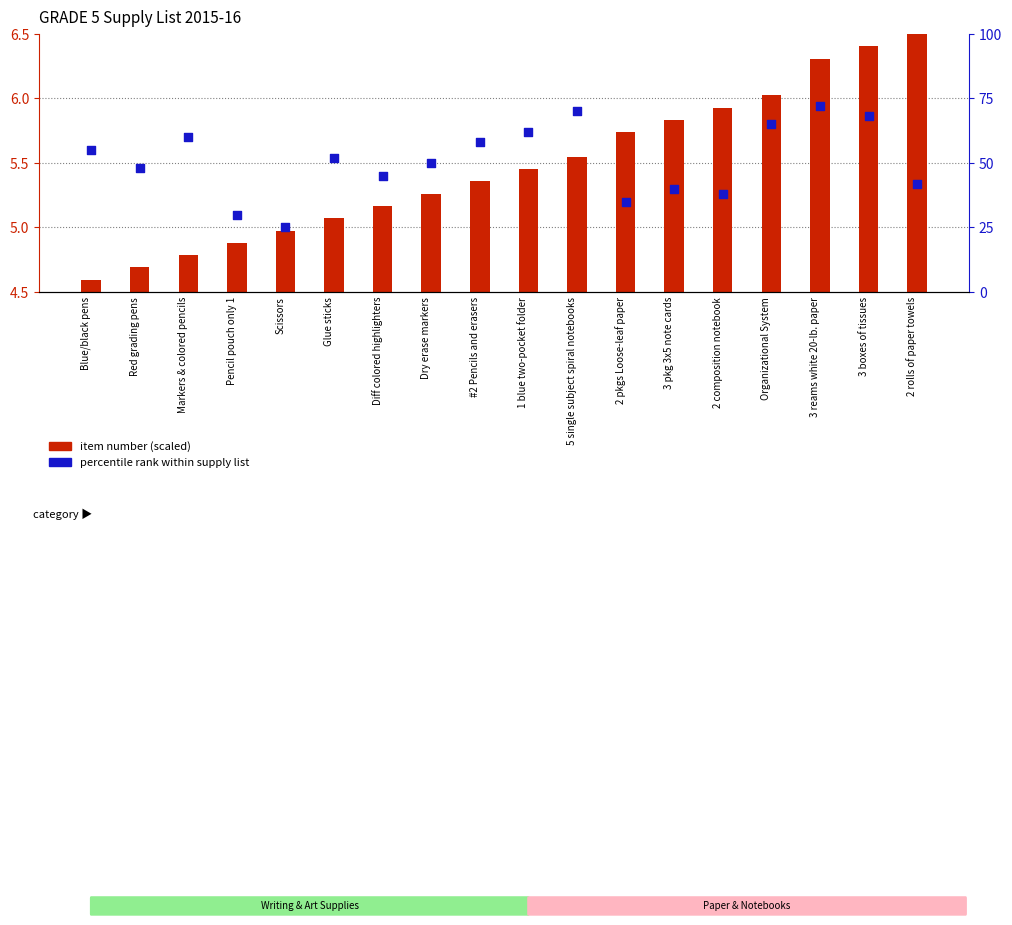

At which category is the sum across all series the highest?

3 reams white 20-lb. paper